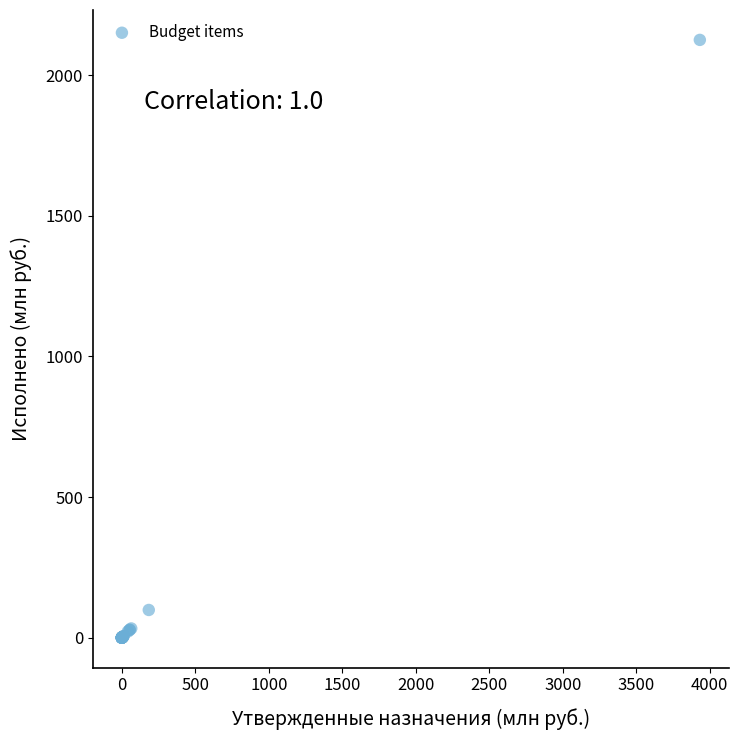

What Y value in the scatter plot is closest to 1062?

98.7